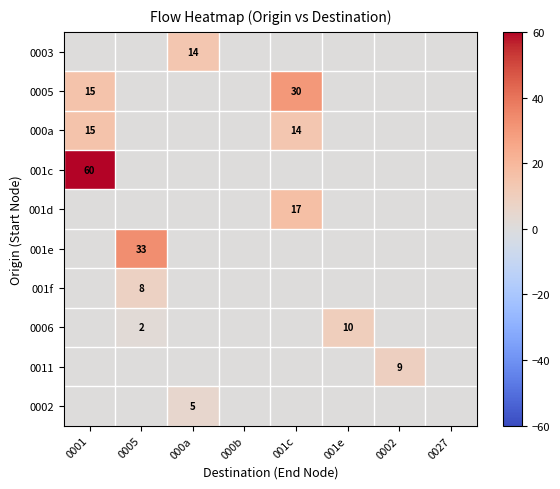

True or false: 000a has a value of 23 at 0001.

False